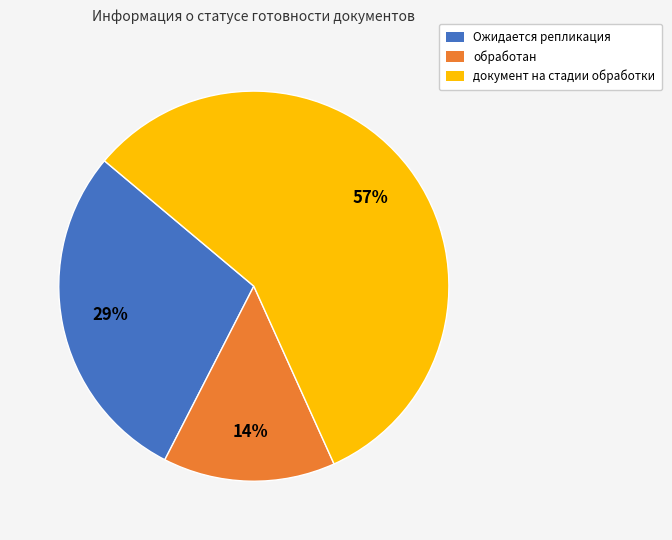

Rank the categories by value from highest to lowest.

документ на стадии обработки, Ожидается репликация, обработан